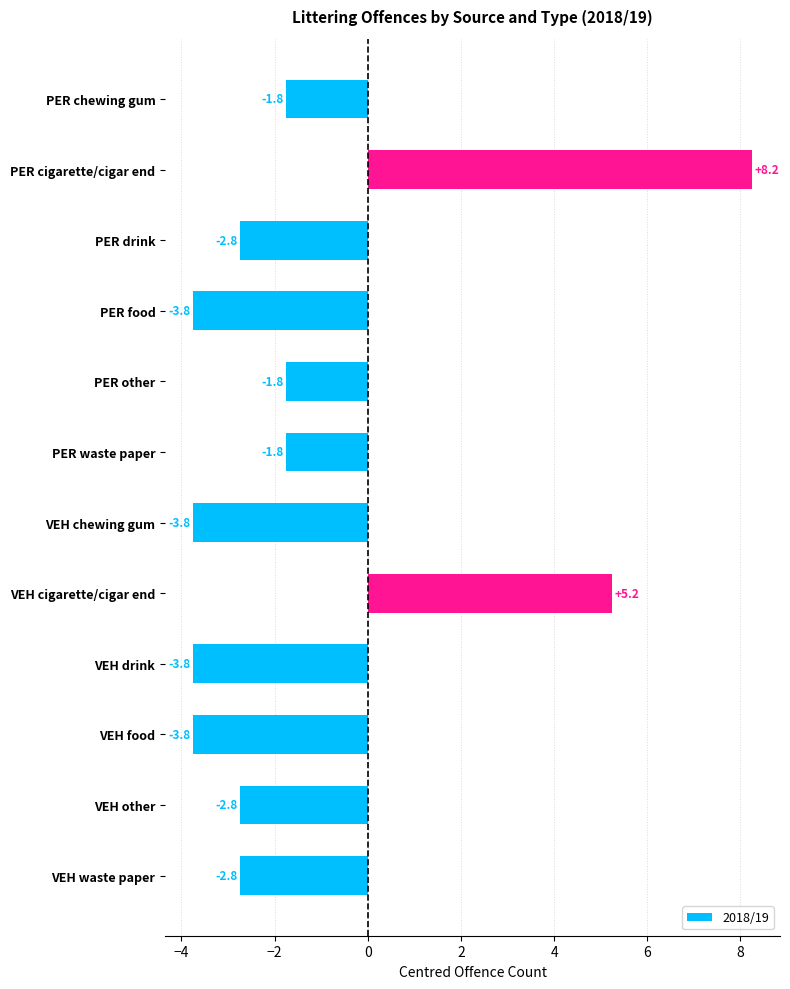

How many distinct data groups are displayed?

1